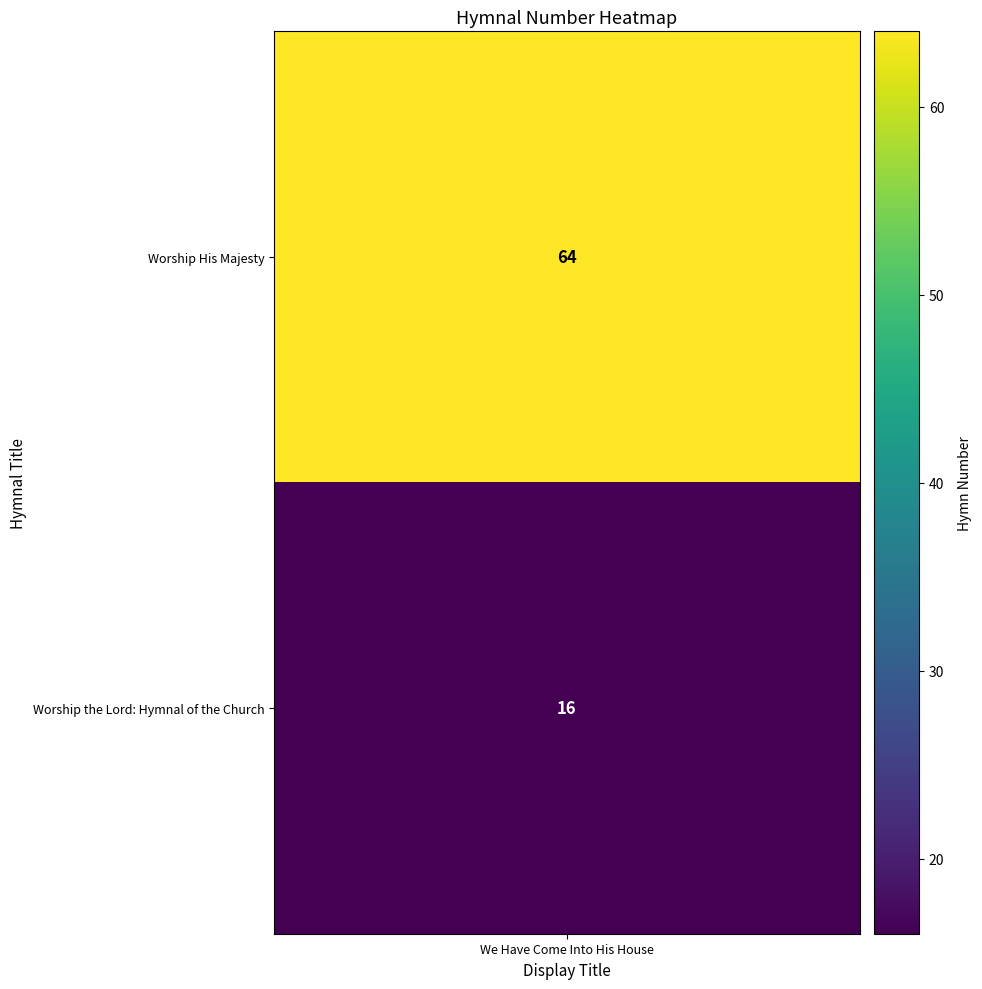

What is the average value?

40